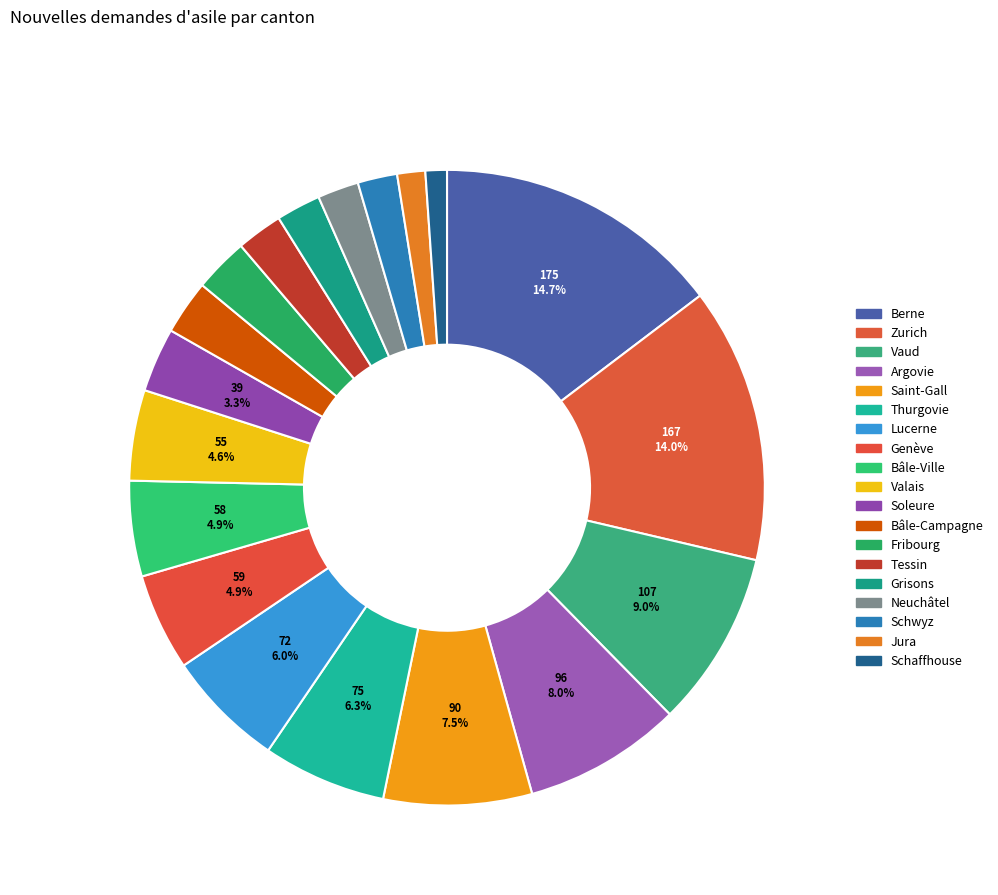

Is Tessin the majority of the pie?

No